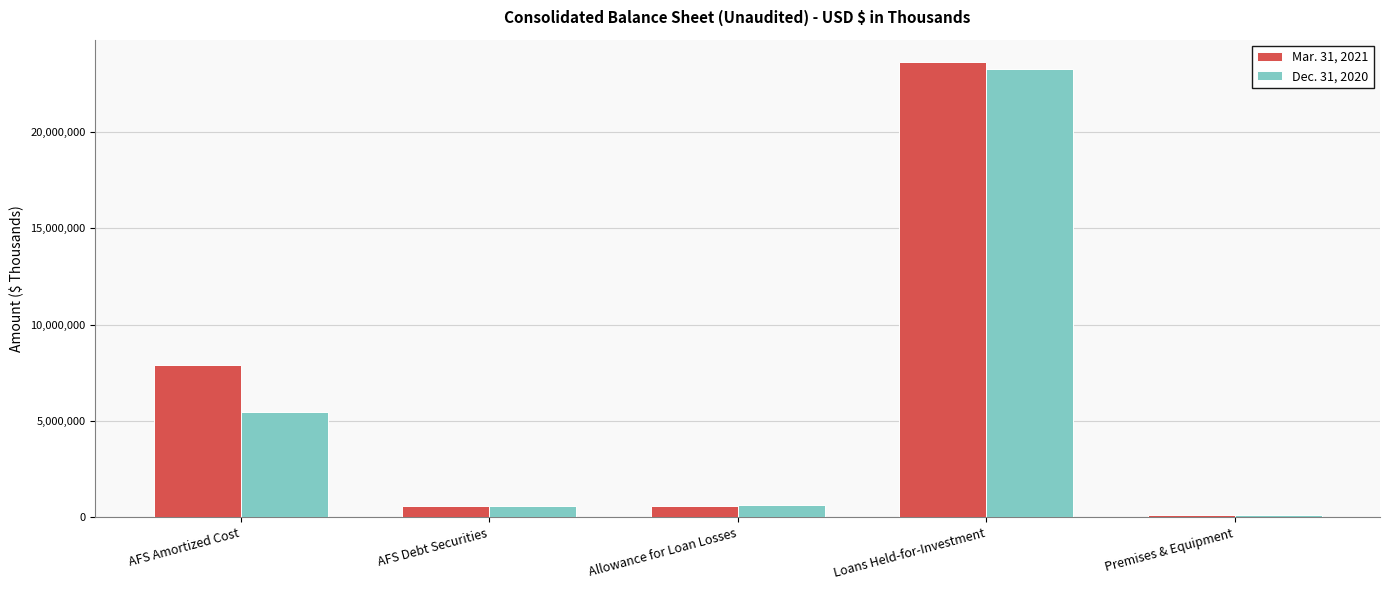

Which category has the lowest value across all series?

Premises & Equipment